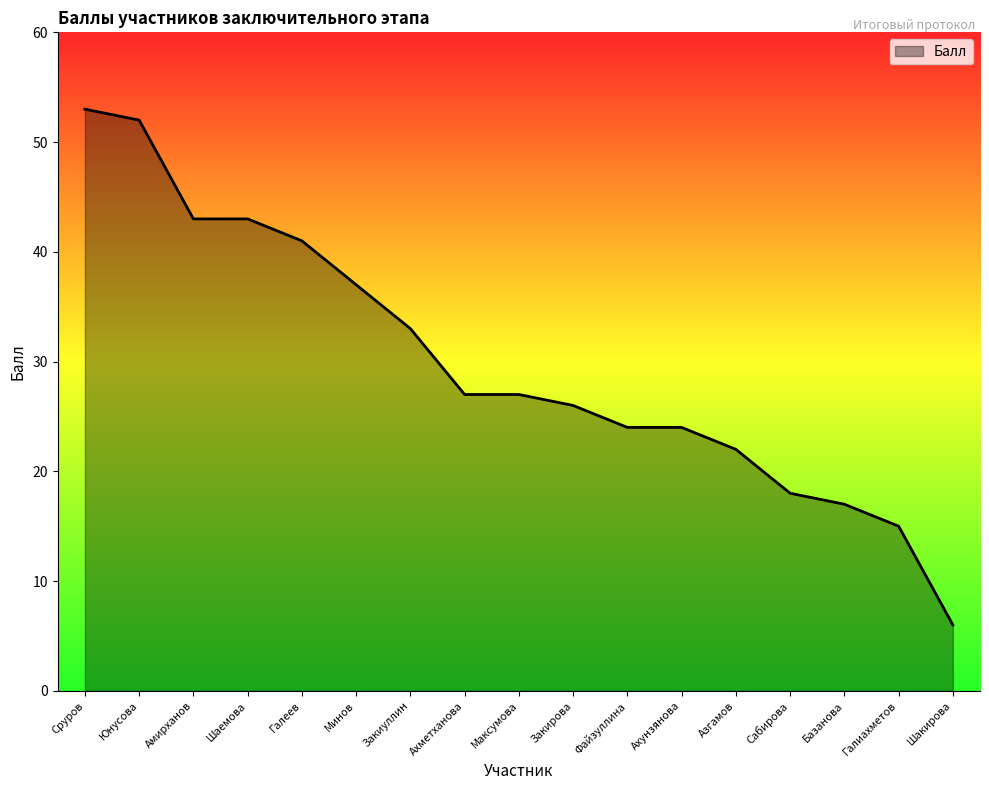

Reading right to left, list all the values displayed in this chart.

Шакирова=6	Галиахметов=15	Базанова=17	Сабирова=18	Азгамов=22	Ахунзянова=24	Файзуллина=24	Закирова=26	Максумова=27	Ахметханова=27	Закиуллин=33	Минов=37	Галеев=41	Шаемова=43	Амирханов=43	Юнусова=52	Сруров=53